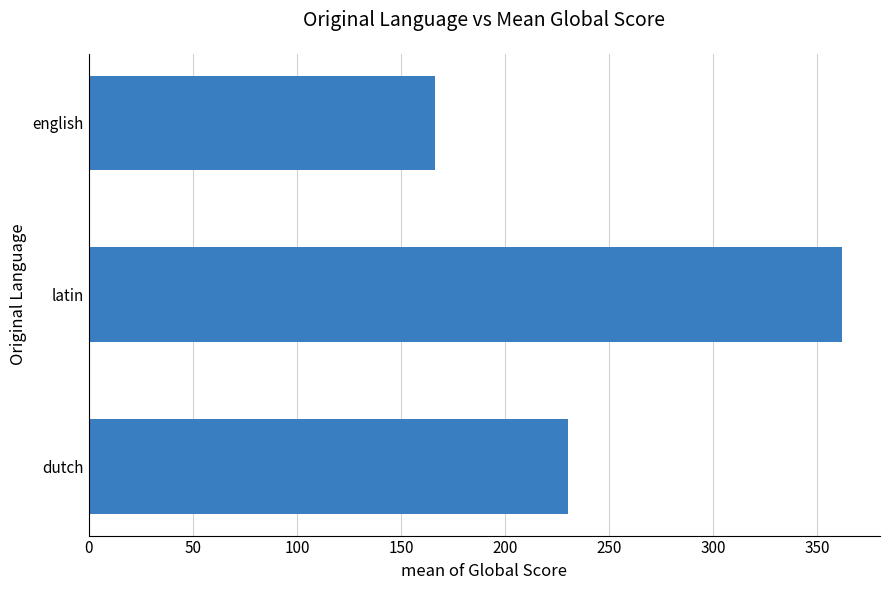

Approximately how many times larger is the value at dutch compared to latin?

0.6